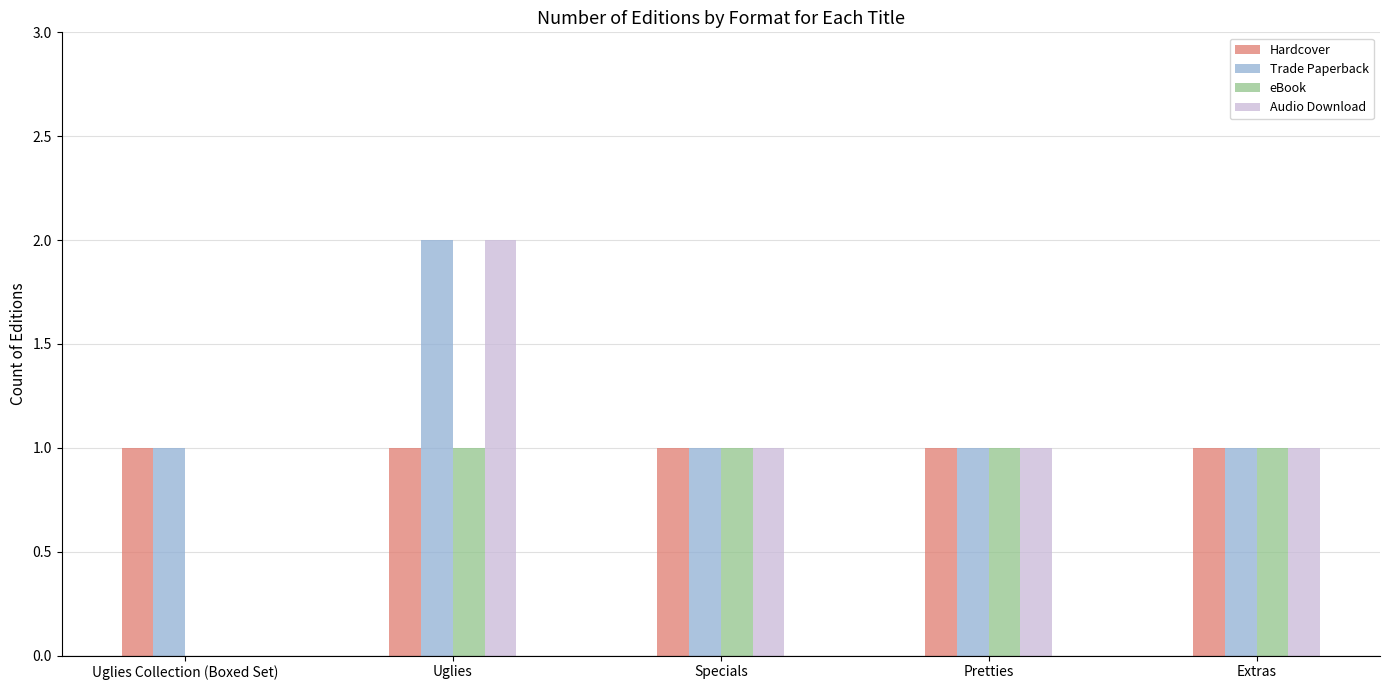

Where does the Audio Download series first go above 1?

Uglies